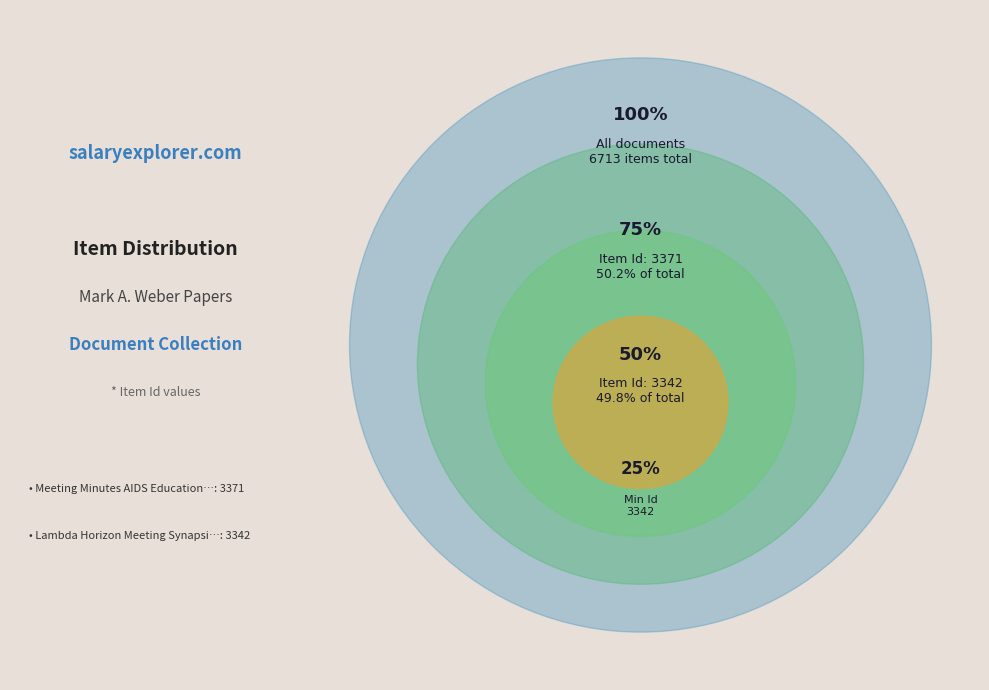

To the nearest percent, what portion does Meeting Minutes AIDS Education Committee represent?

50%